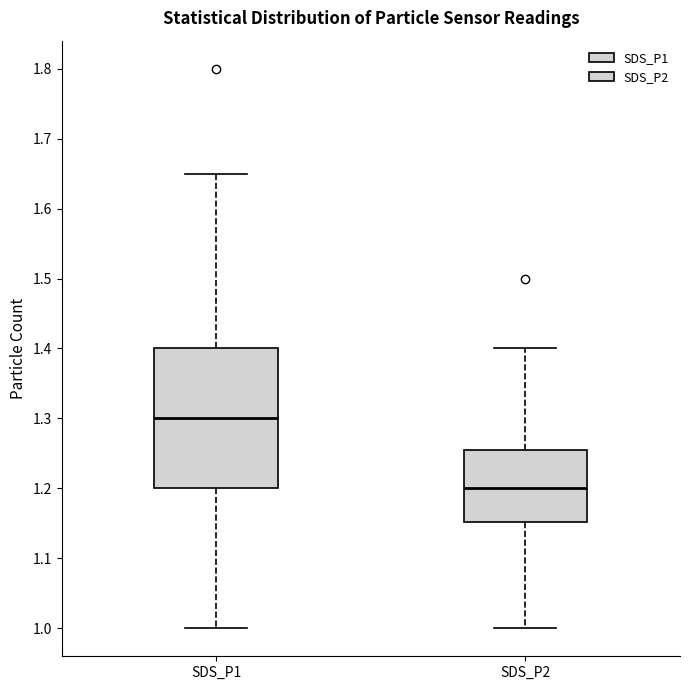

Reading left to right, transcribe this box plot: for each box, give where its median line is, the range the box spans, and where its two whiskers end, as read against the y-axis. The values are not printed on the chart, so give them approximately, as read against the axis.

SDS_P1: median 1.30, box 1.20 to 1.40, whiskers 1.00 to 1.65
SDS_P2: median 1.20, box 1.15 to 1.26, whiskers 1.00 to 1.40